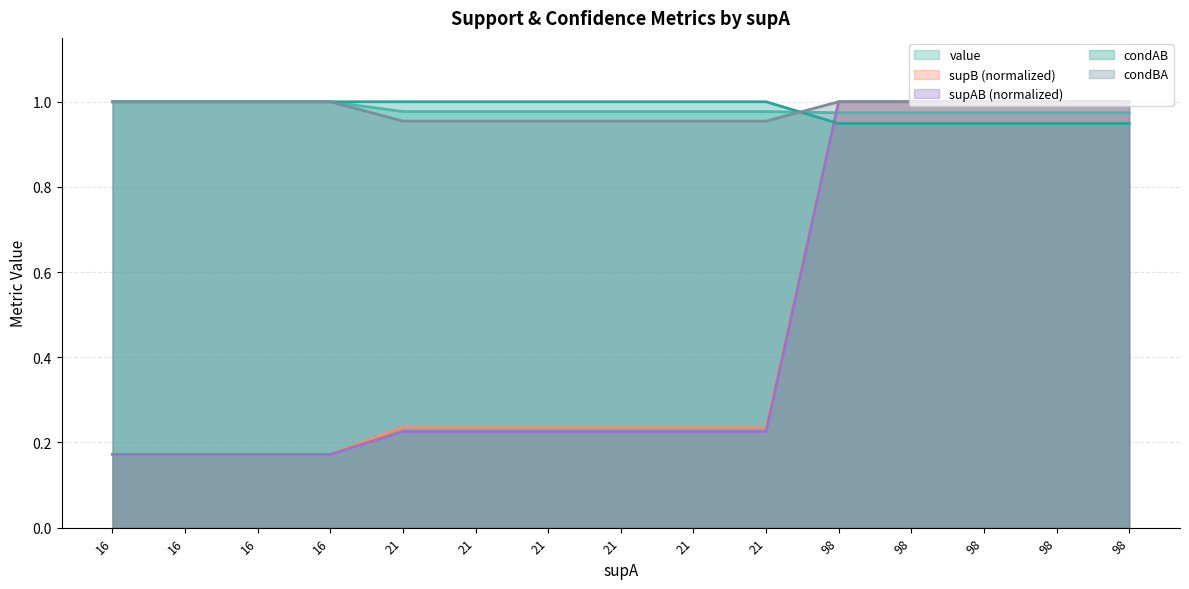

True or false: supB and supAB cross at least once.

False